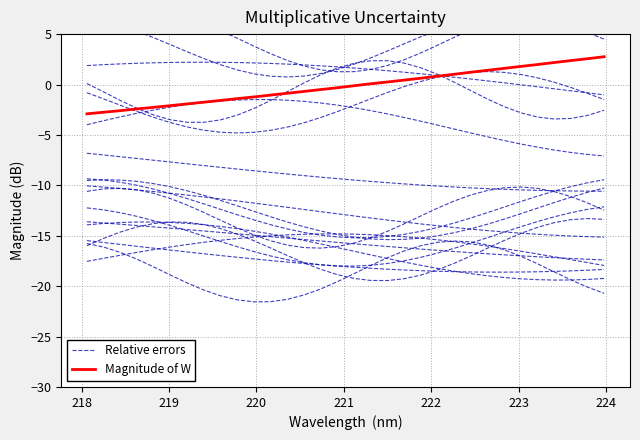

True or false: Magnitude of W and Relative errors intersect in this chart.

False